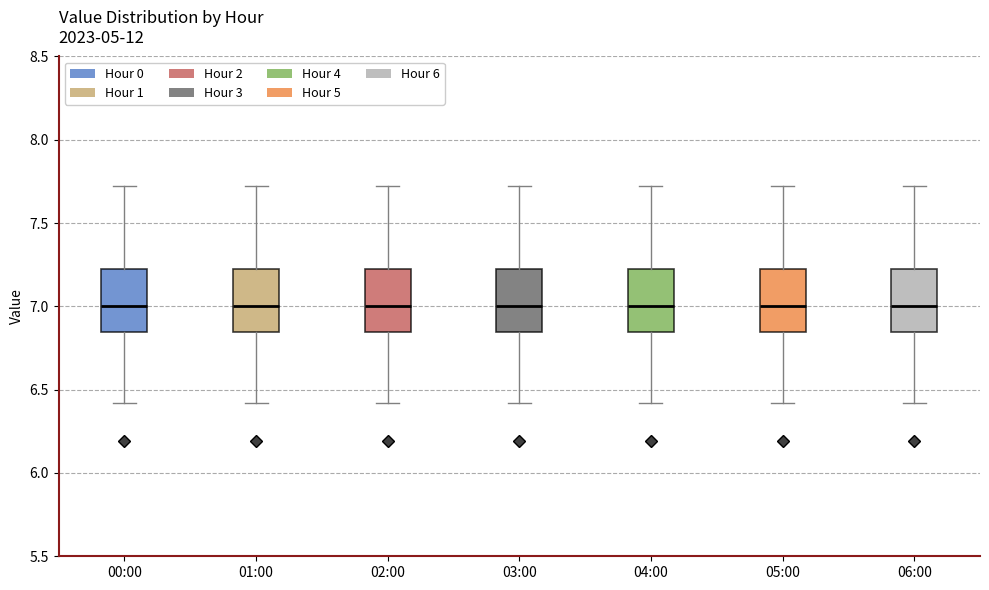

Where does the median line of the box for 01:00 sit on the y-axis? The values are not printed on the chart, so give them approximately, as read against the axis.

7.00